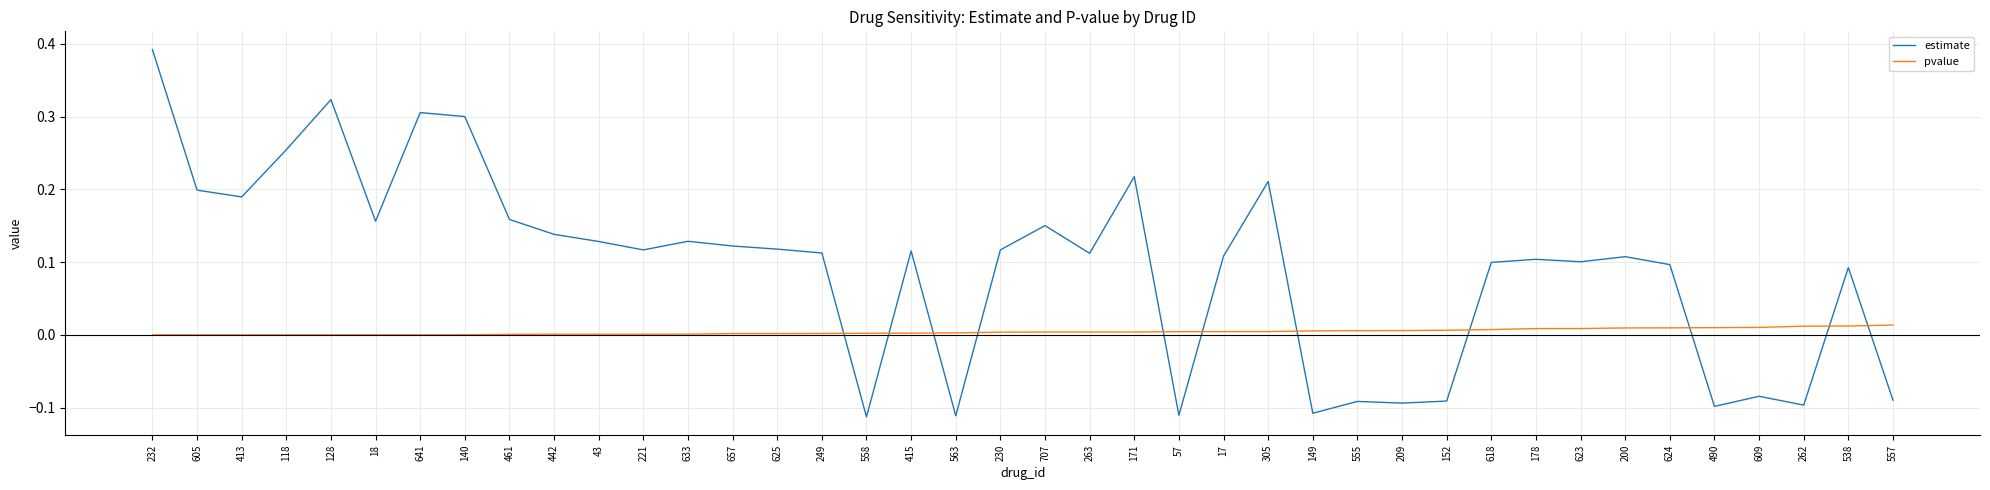

What is the difference between the maximum and minimum values in the estimate series?

0.5